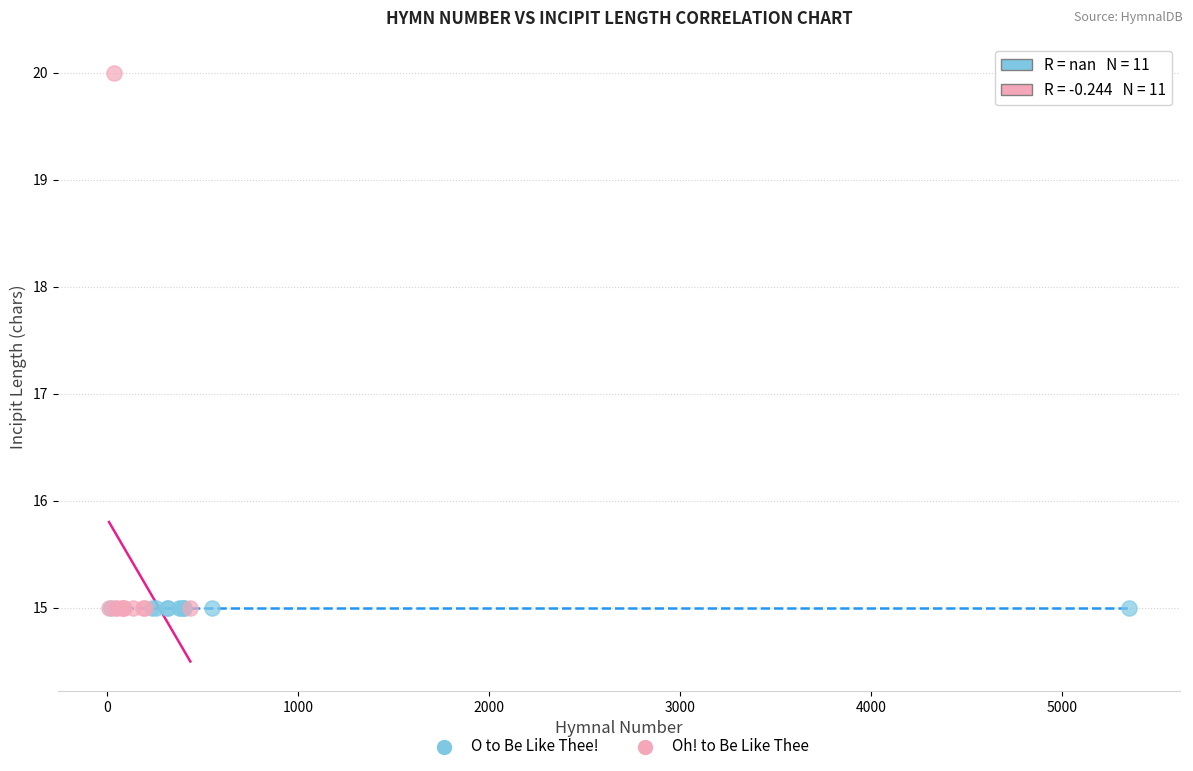

Which series contains the highest Y value?

Oh! to Be Like Thee